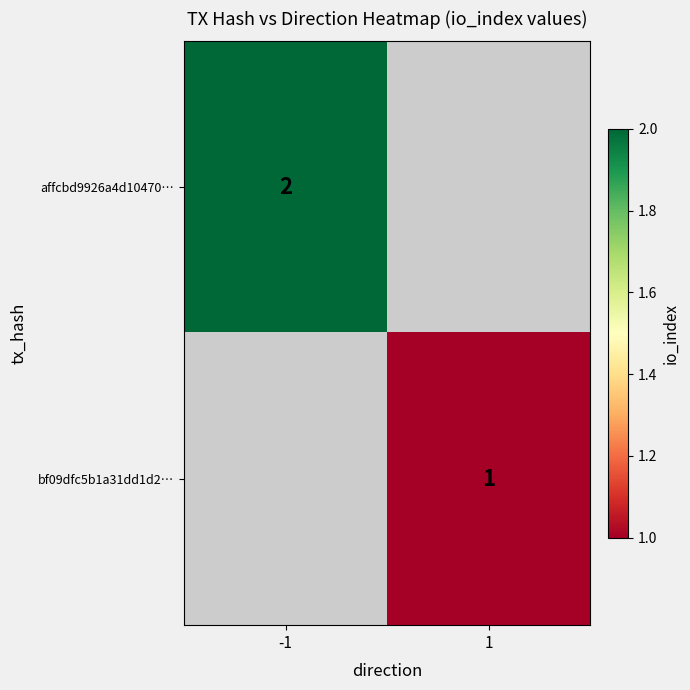

The bf09dfc5b1a31dd1d2… series shows 0 at 1. True or false?

False